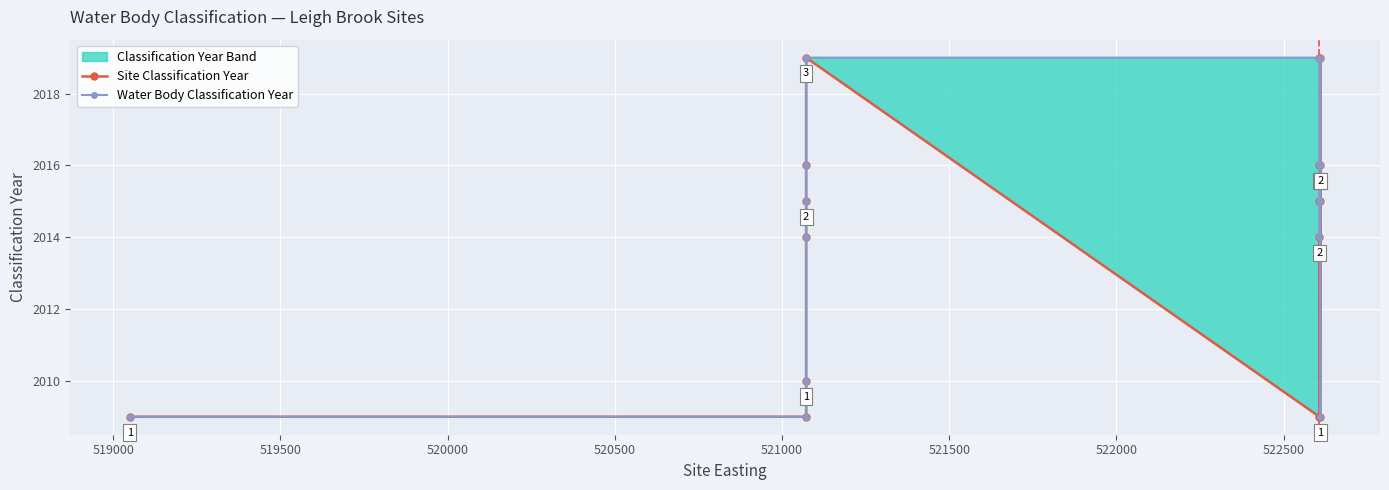

At how many categories does at least one series exceed 2015?

7